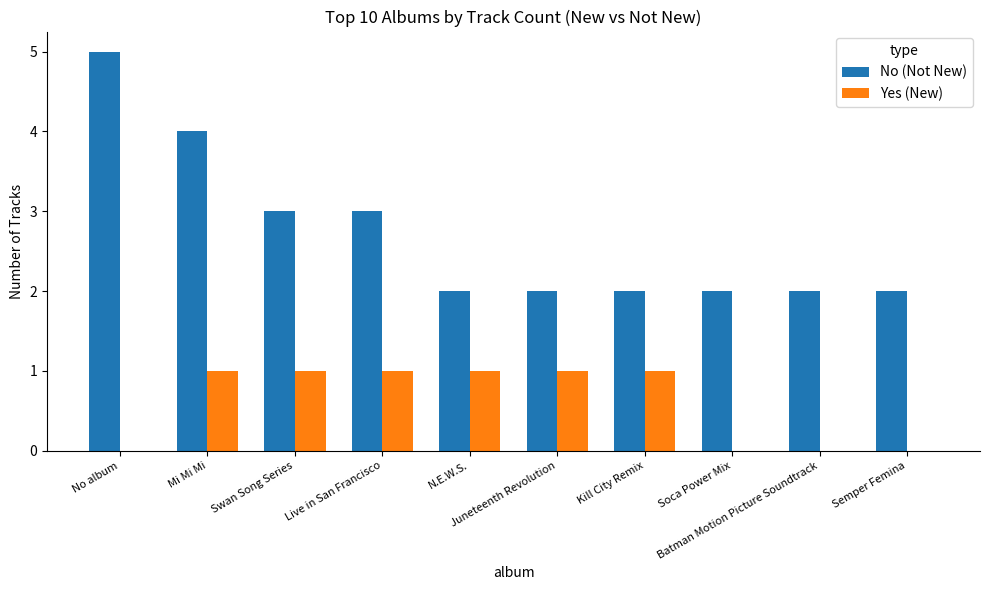

What is the highest value of the No (Not New) series?

5